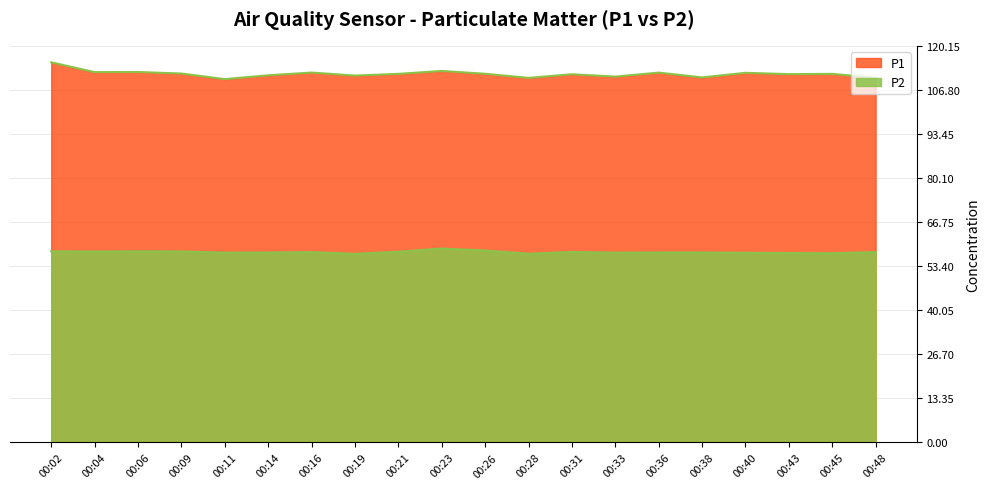

The value of P1 at 00:11 is 110.0. True or false?

True